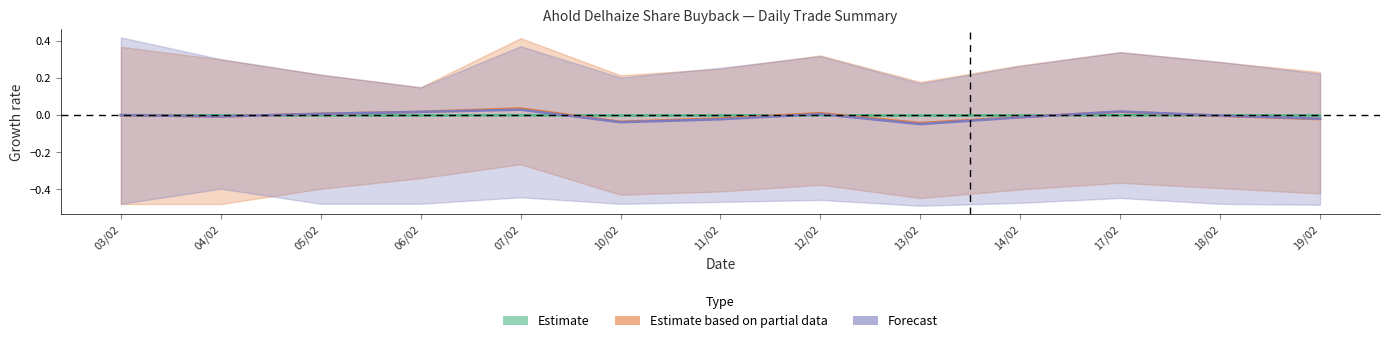

At which category does the chart reach its peak across all series?

07/02